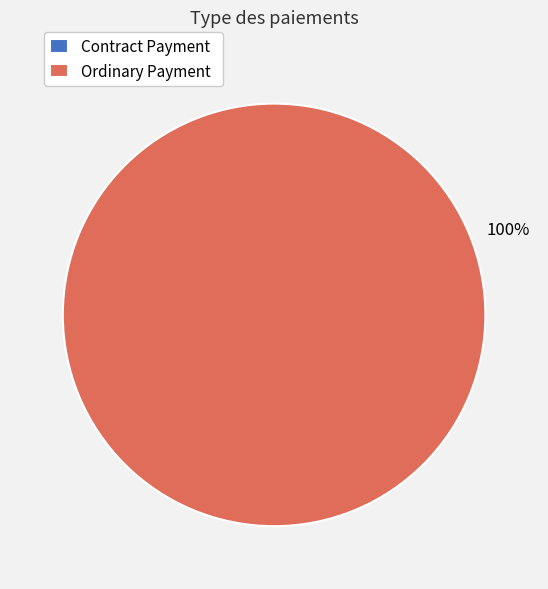

How many slices are in this pie chart?

2